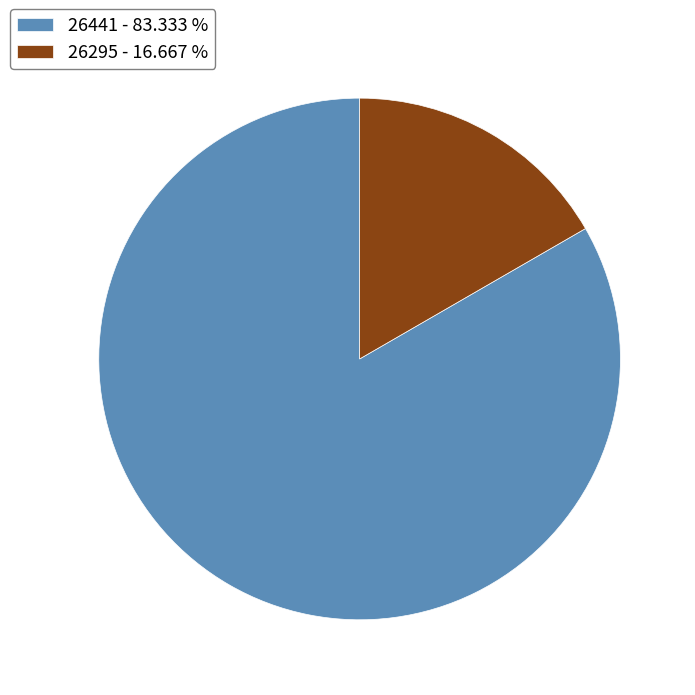

Is 26295 the majority of the pie?

No